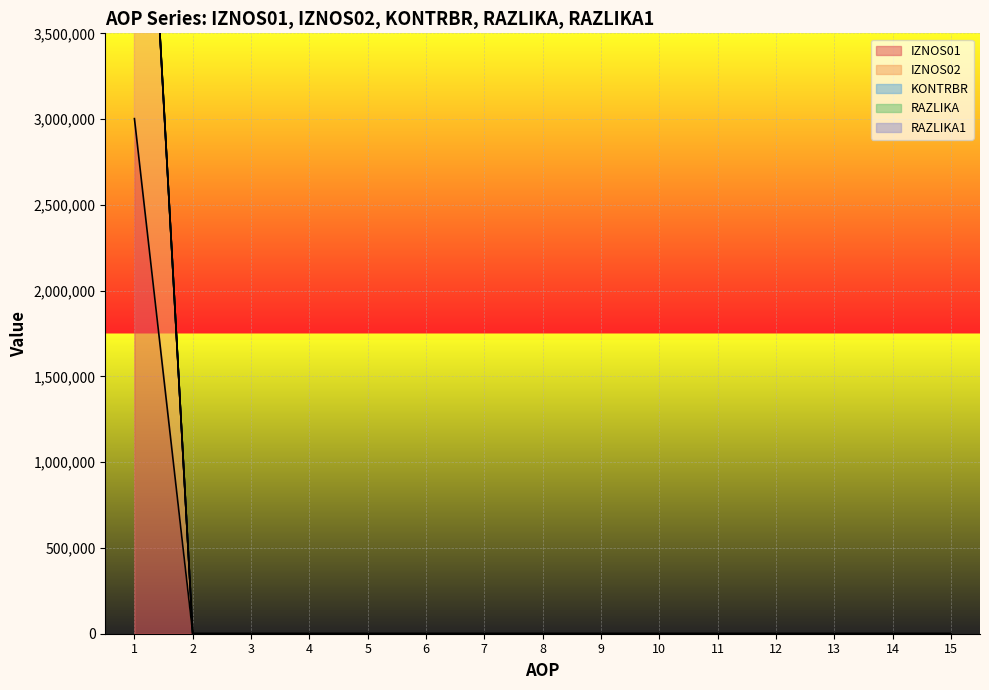

True or false: IZNOS02 and KONTRBR cross at least once.

False